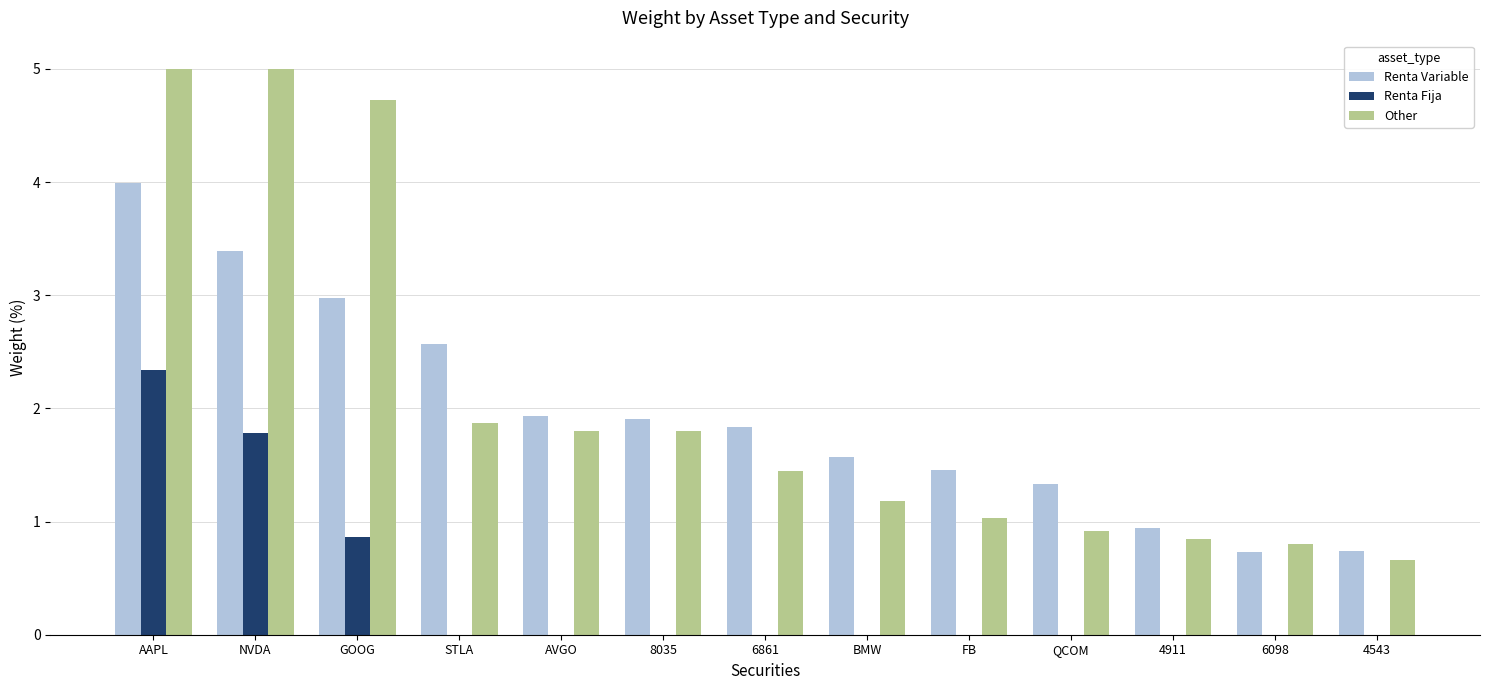

At which label is Other closest to 2?

STLA